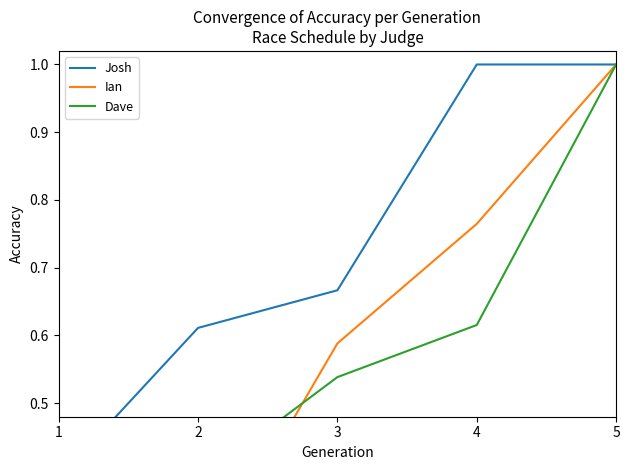

What is the value of the Josh point at the 3rd from the left?

0.7